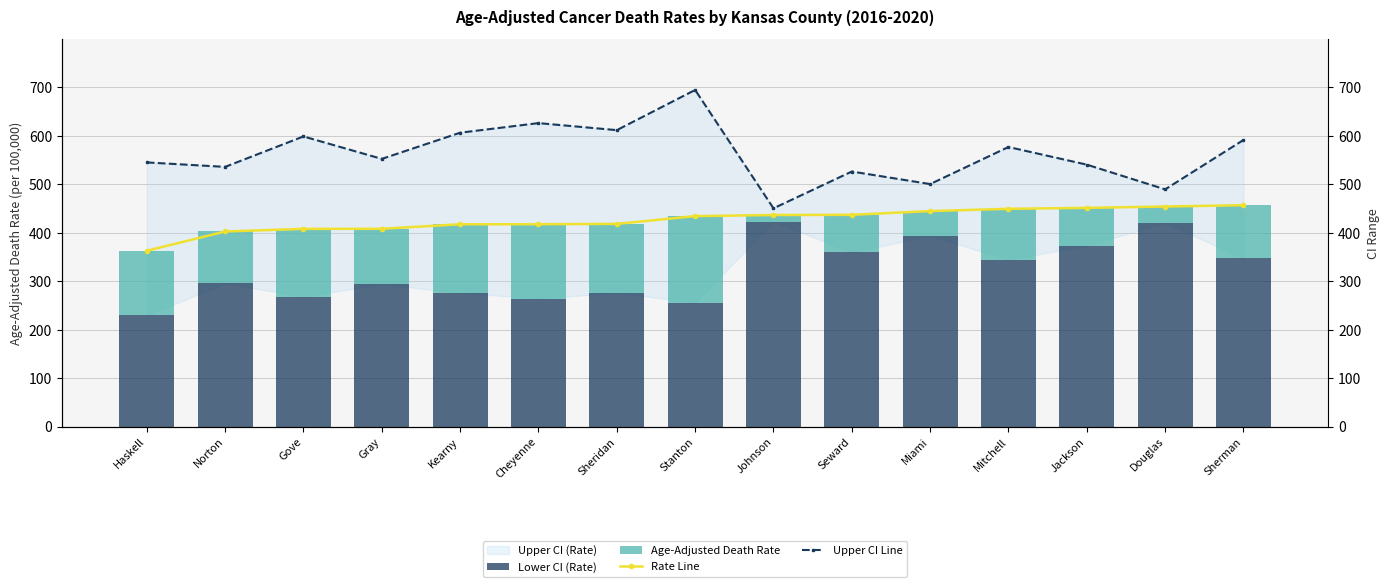

At Stanton, list the series in order from smallest to largest.

Age-Adjusted Death Rate, Lower CI (Rate), Rate Line, Upper CI Line